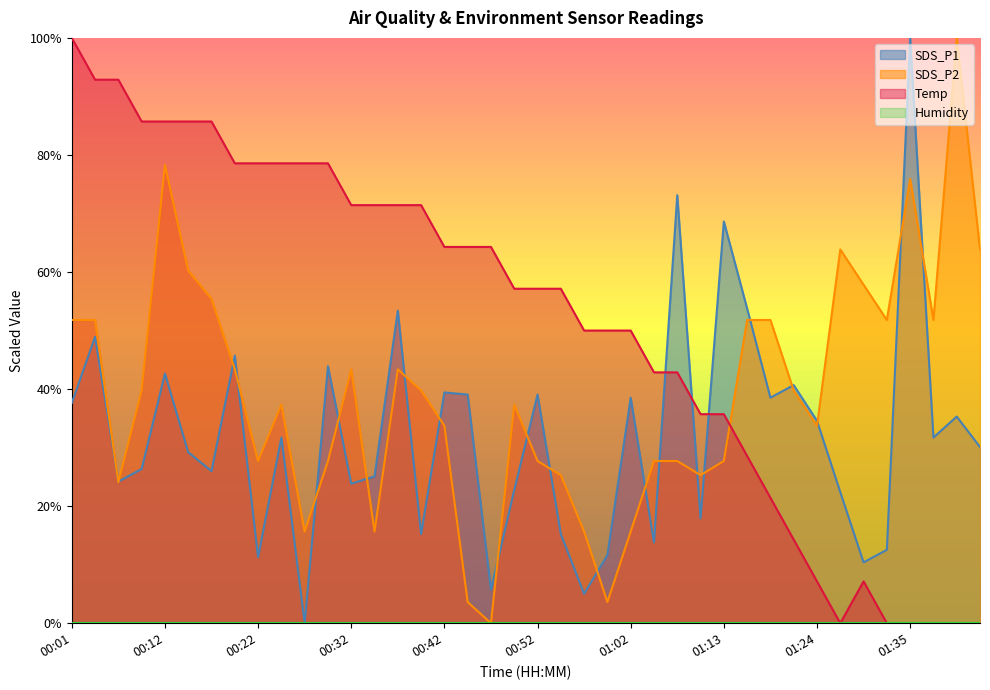

At which label does SDS_P2 reach its minimum?

00:47